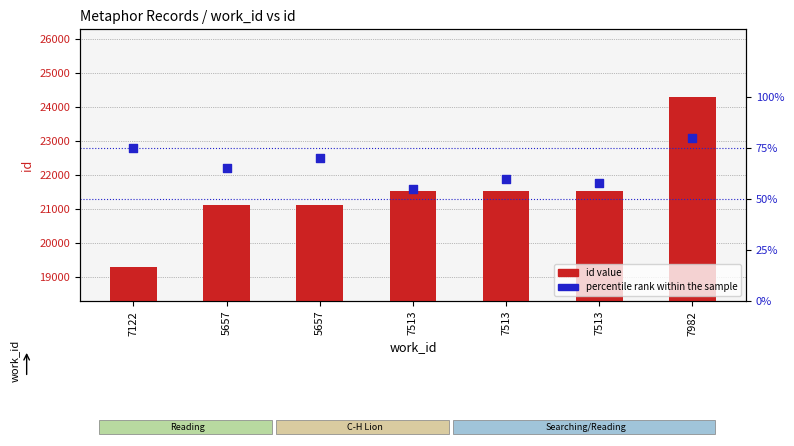

Which series contains the highest Y value?

id value